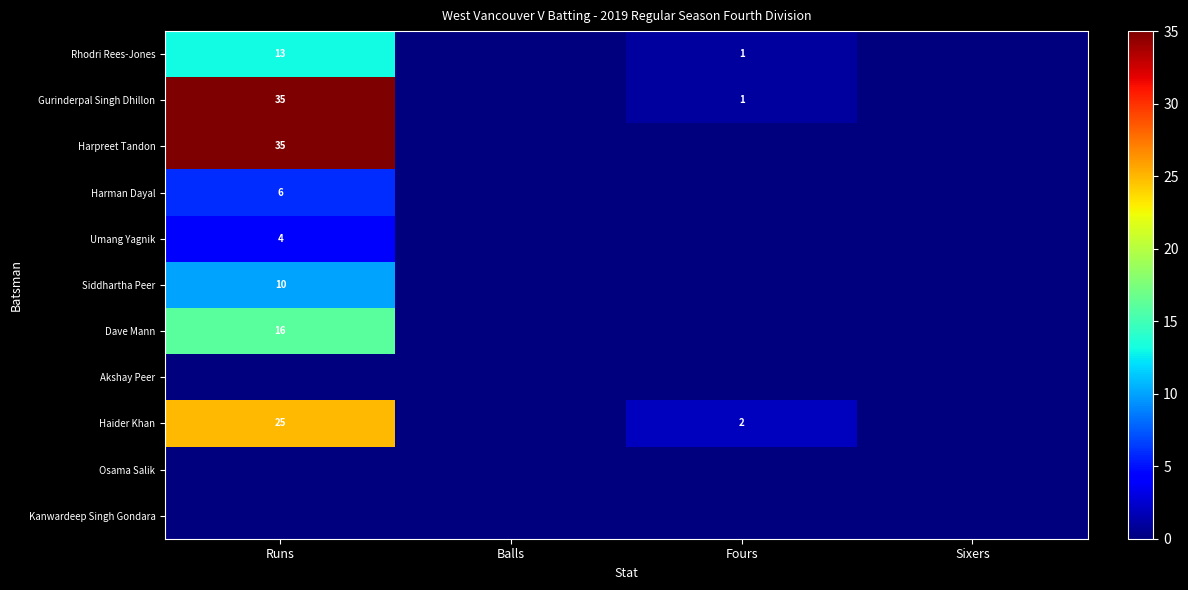

The value of Haider Khan at Fours is 2. True or false?

True